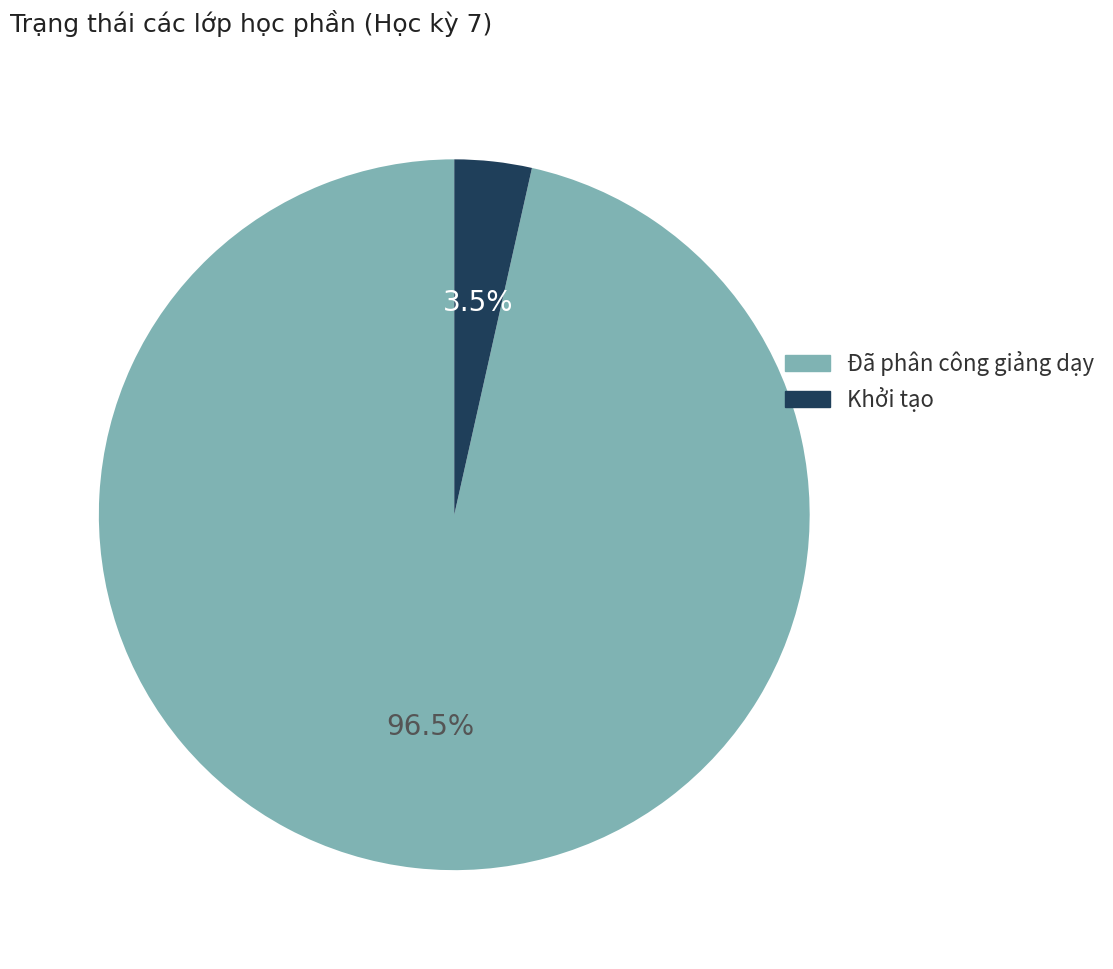

Which has a higher value, Đã phân công giảng dạy or Khởi tạo?

Đã phân công giảng dạy